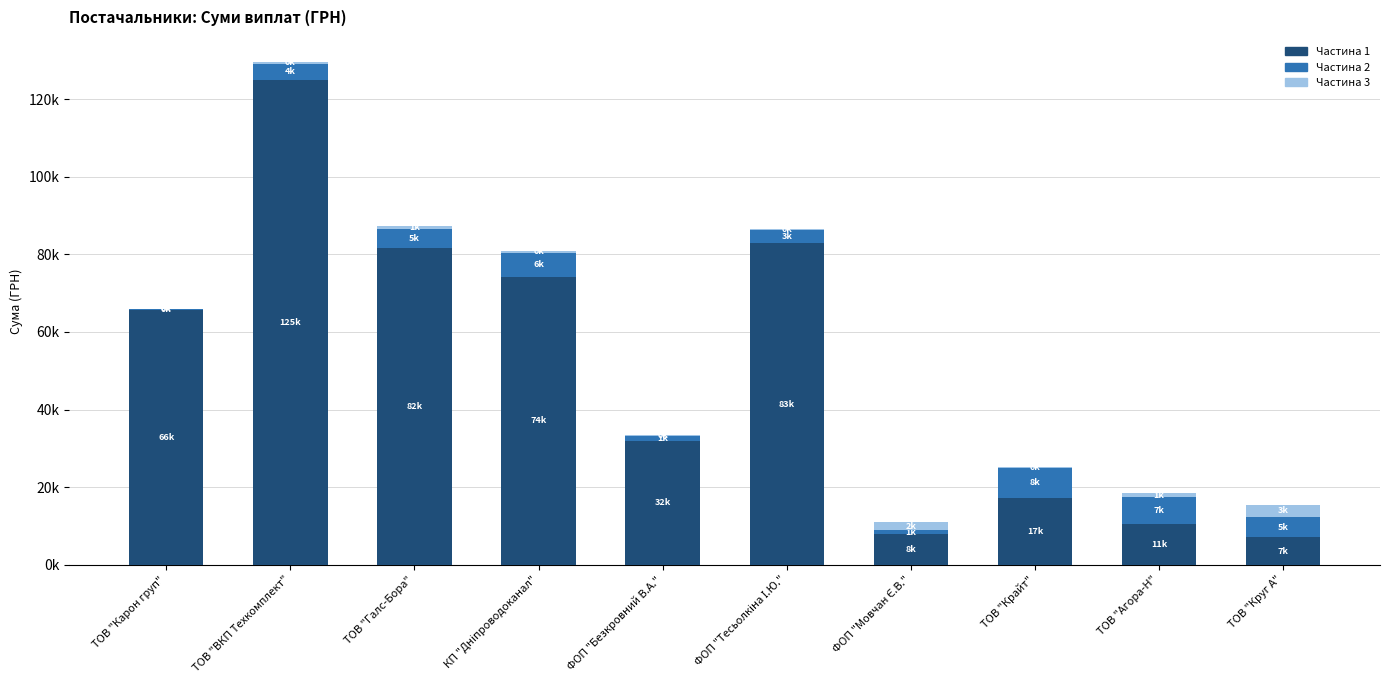

What is the approximate value of Частина 3 at КП "Дніпроводоканал"?

452.8